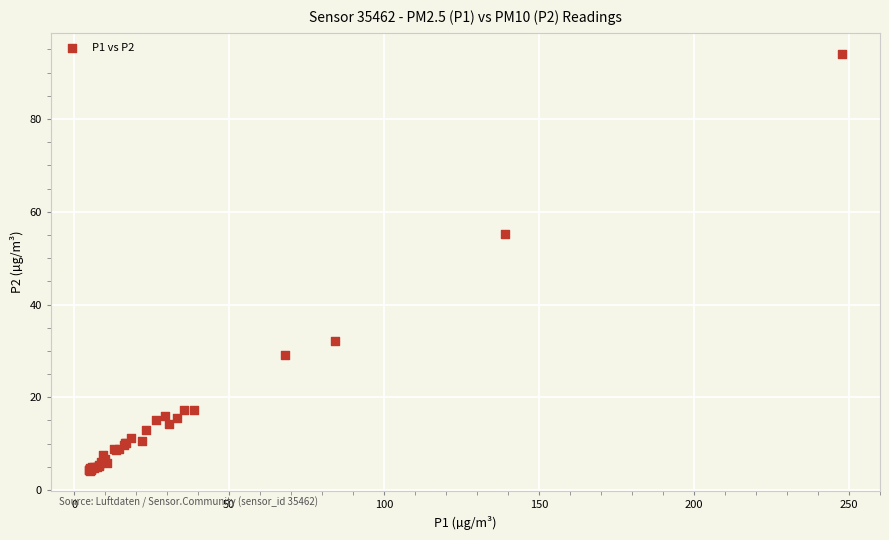

What Y value in the scatter plot is closest to 49?

55.1